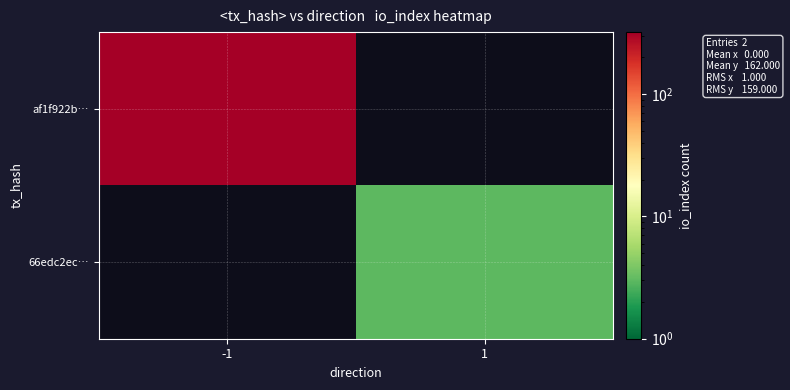

At 1, list the series in order from largest to smallest.

66edc2ec…, af1f922b…